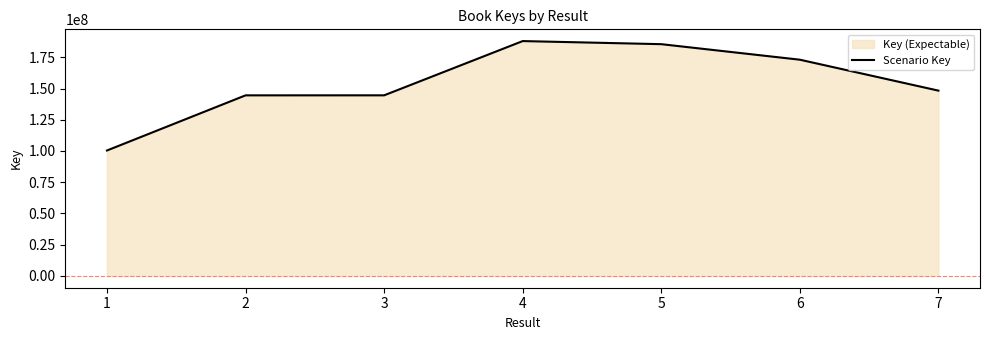

What is the greatest value displayed?

187947997